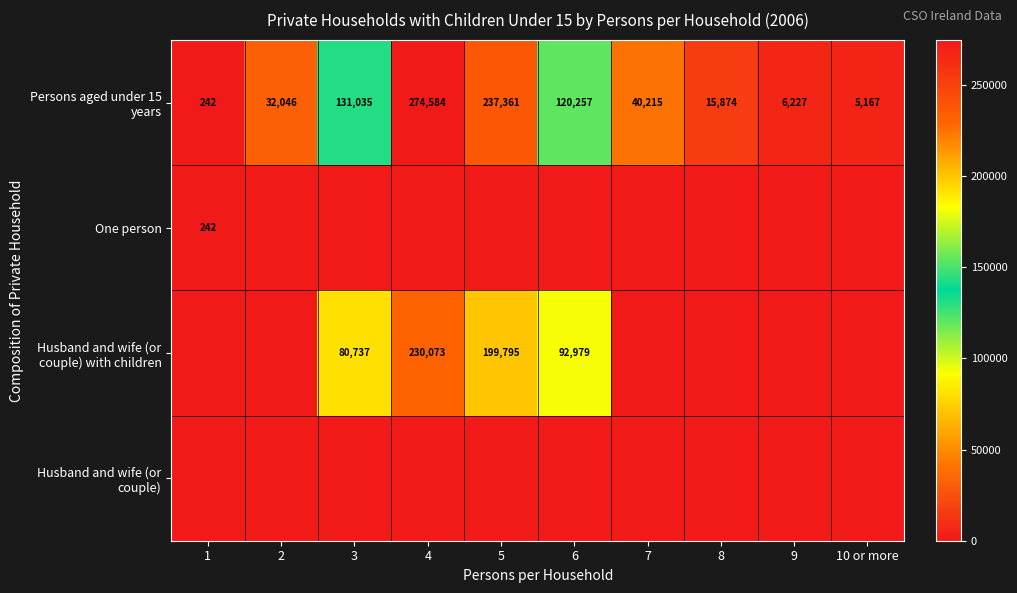

What is the total value across all series at 9?

6227